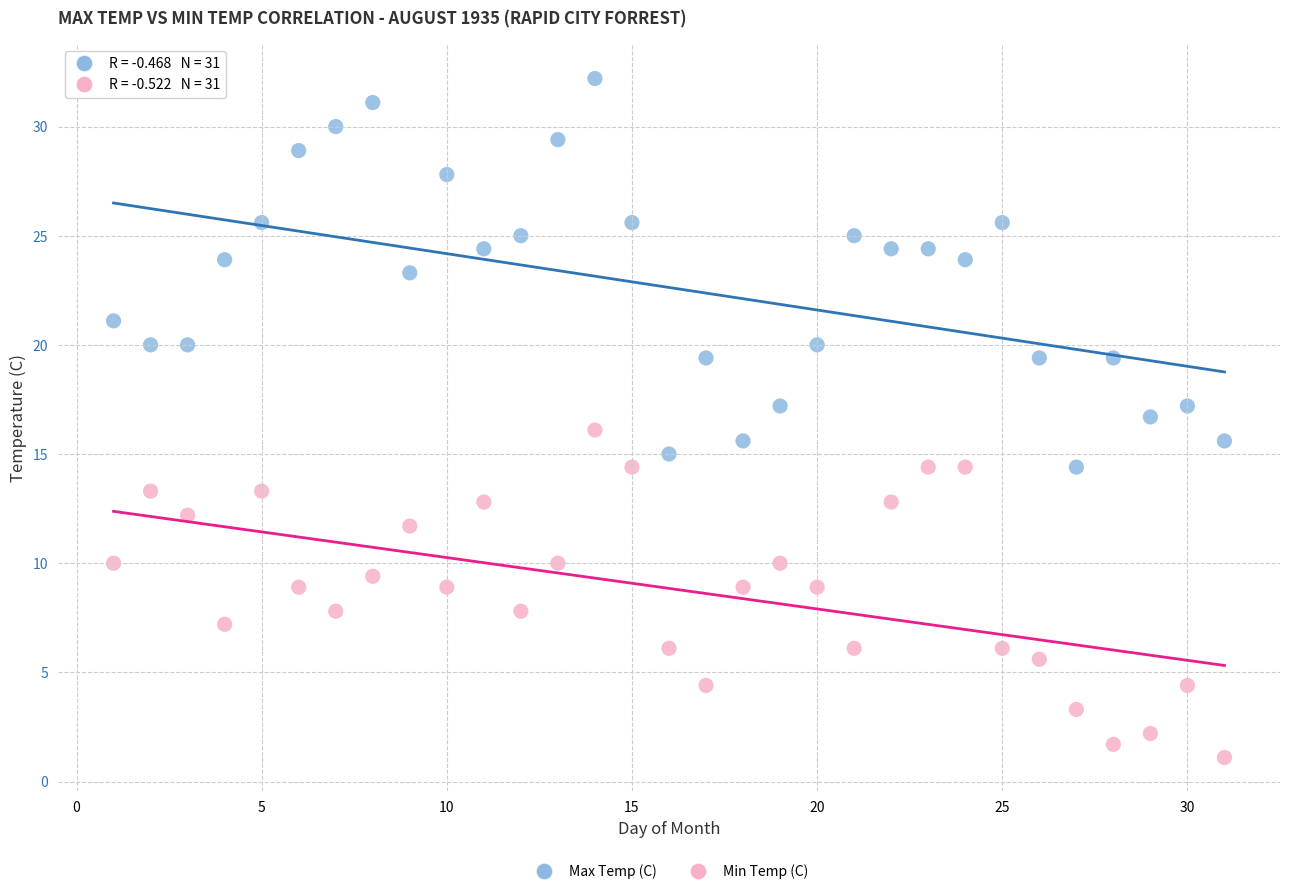

What are all the series names shown in the legend?

Max Temp (C), Min Temp (C)